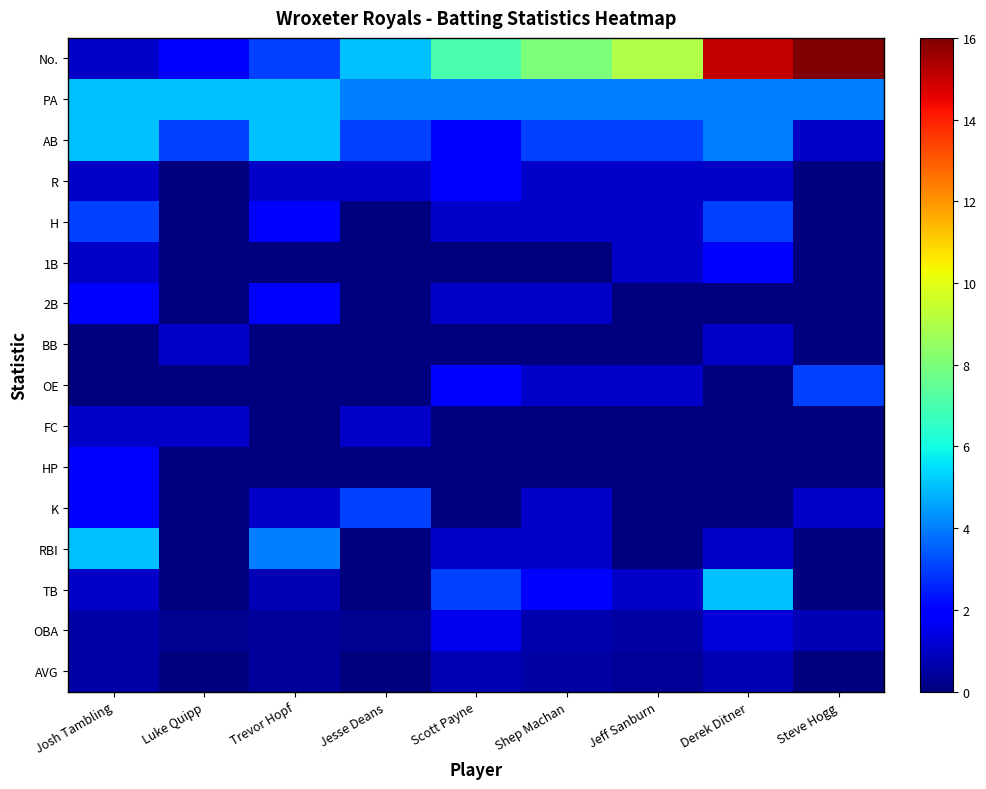

At Steve Hogg, list the series in order from smallest to largest.

R, H, 1B, 2B, BB, FC, HP, RBI, TB, AVG, OBA, AB, K, OE, PA, No.